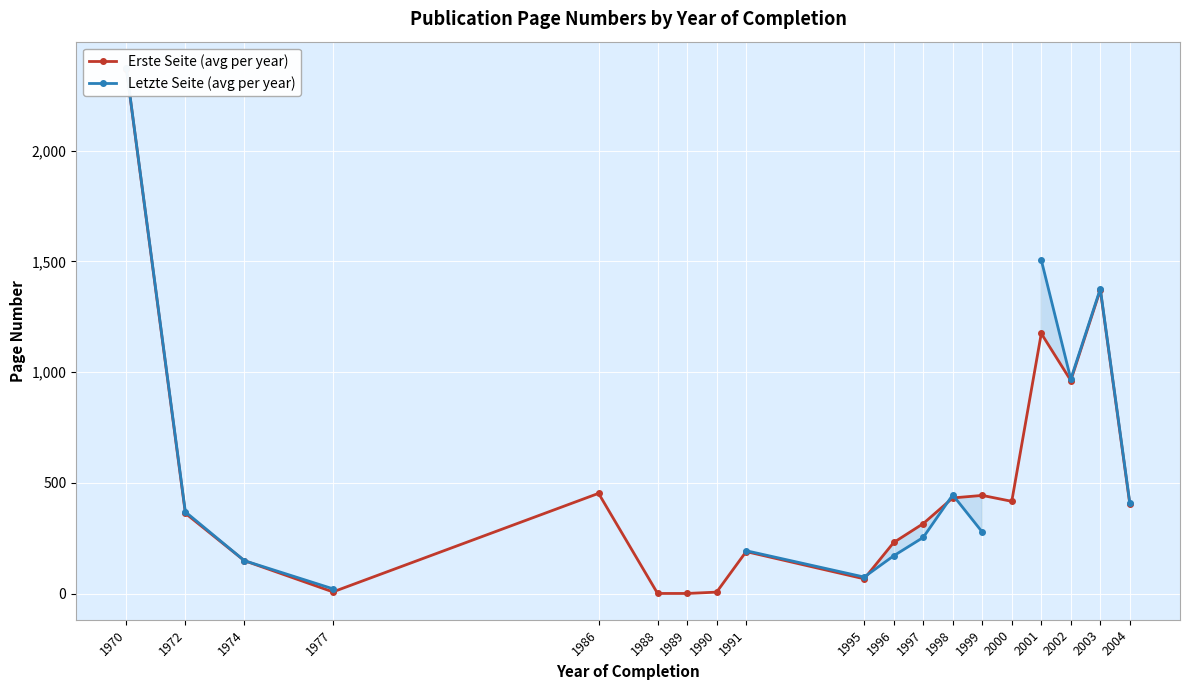

Between which two adjacent categories do Erste Seite (avg per year) and Letzte Seite (avg per year) first intersect?

1995 and 1996